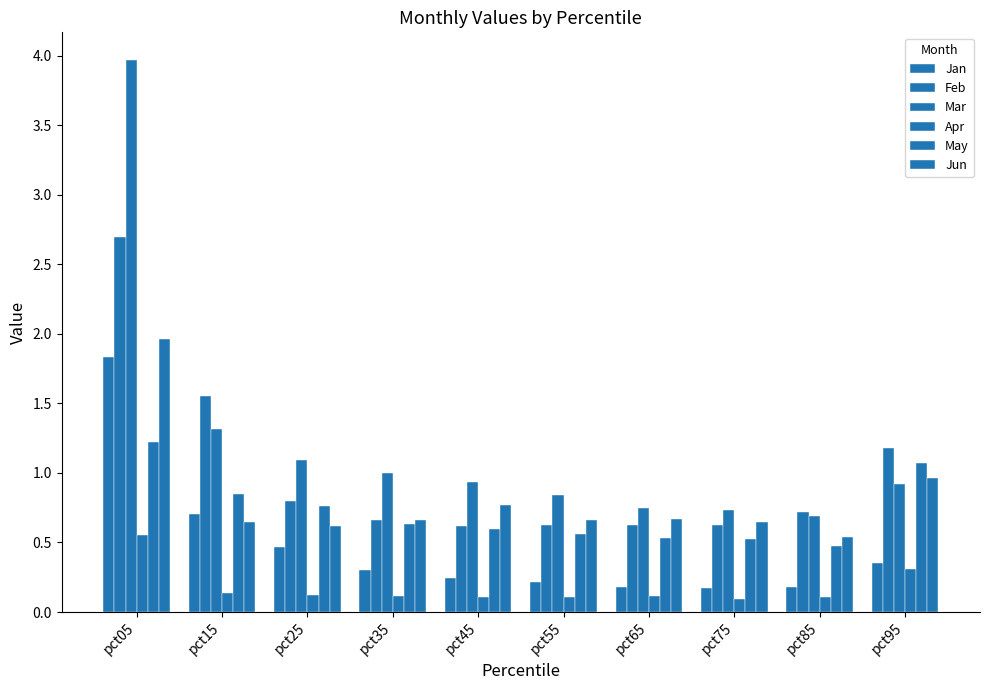

Does the chart contain any negative values?

No